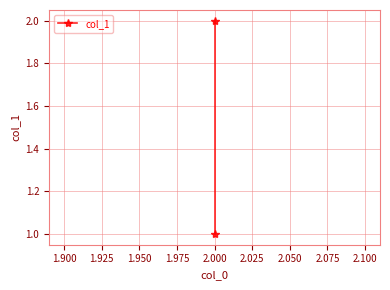

How many data points does each series have?

2